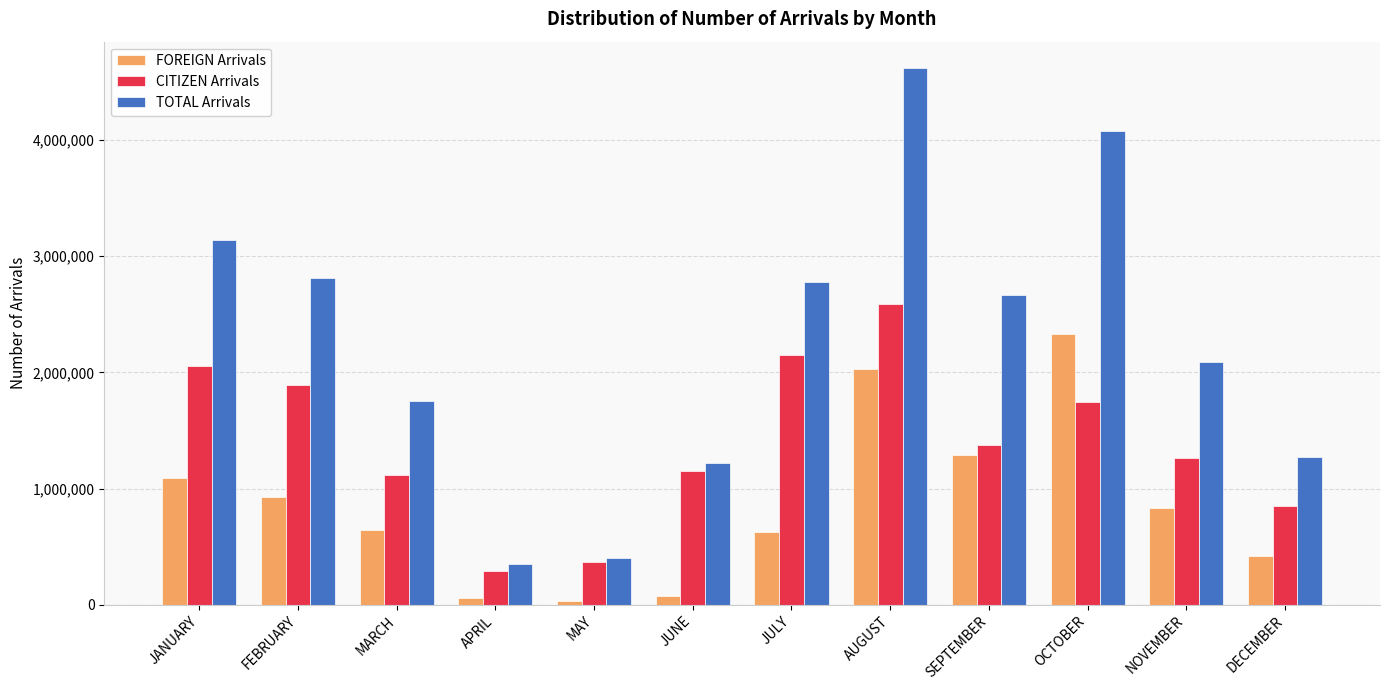

The value of TOTAL Arrivals at FEBRUARY is 2816145. True or false?

True